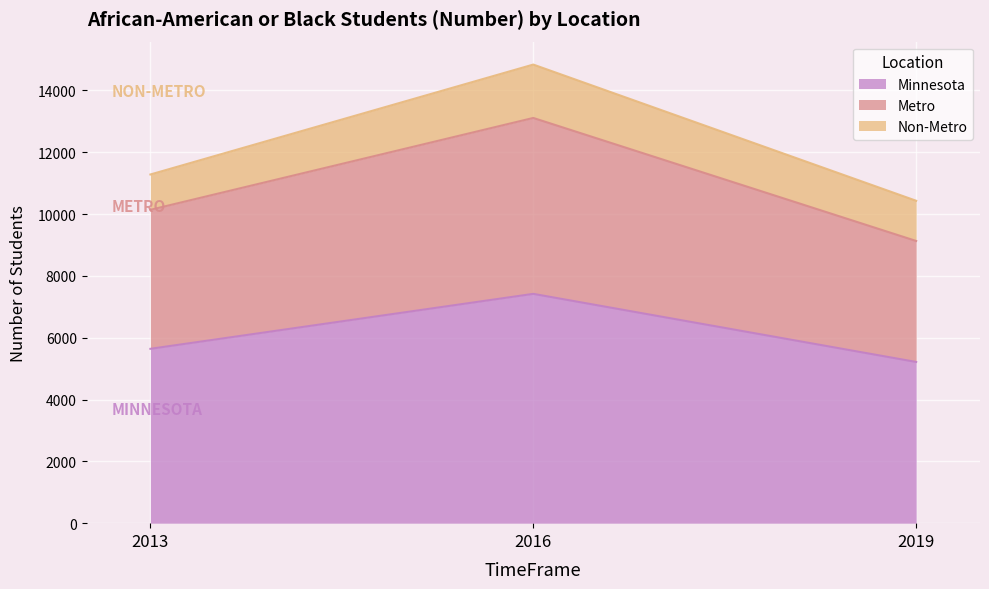

What is the value of the Minnesota point at the 3rd from the left?

5215